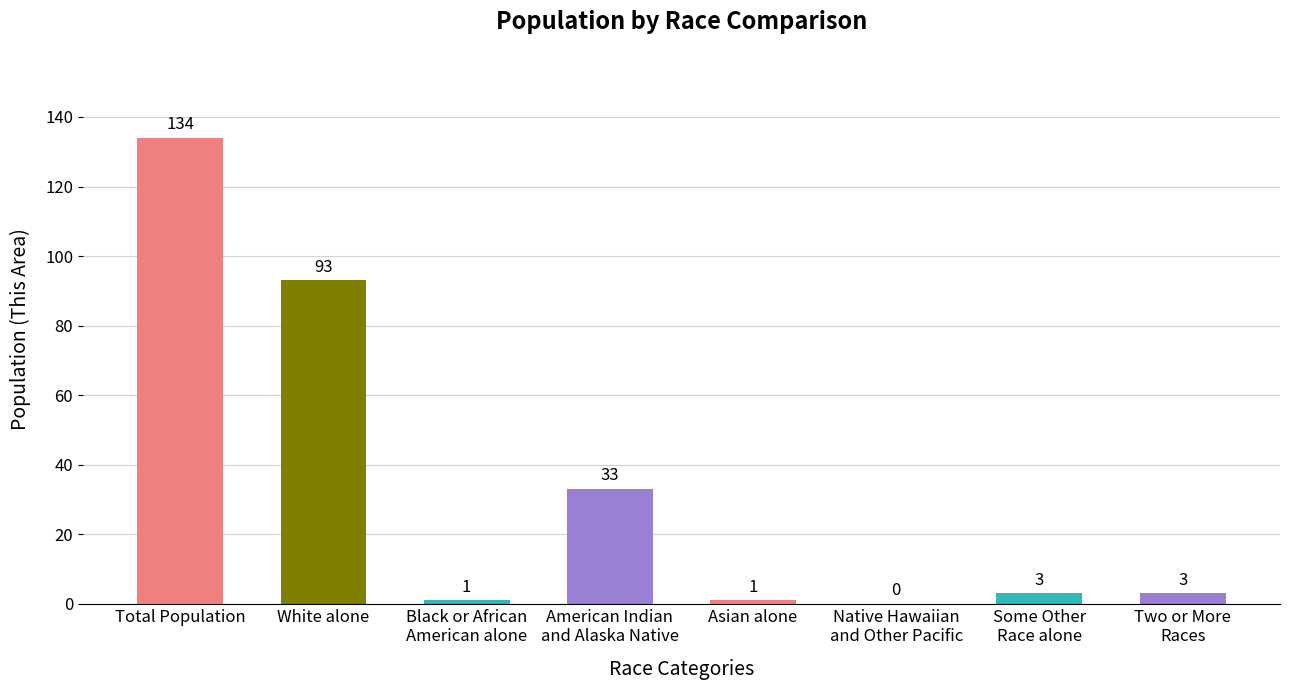

Reading left to right, transcribe all the data shown in this chart.

134	93	1	33	1	0	3	3